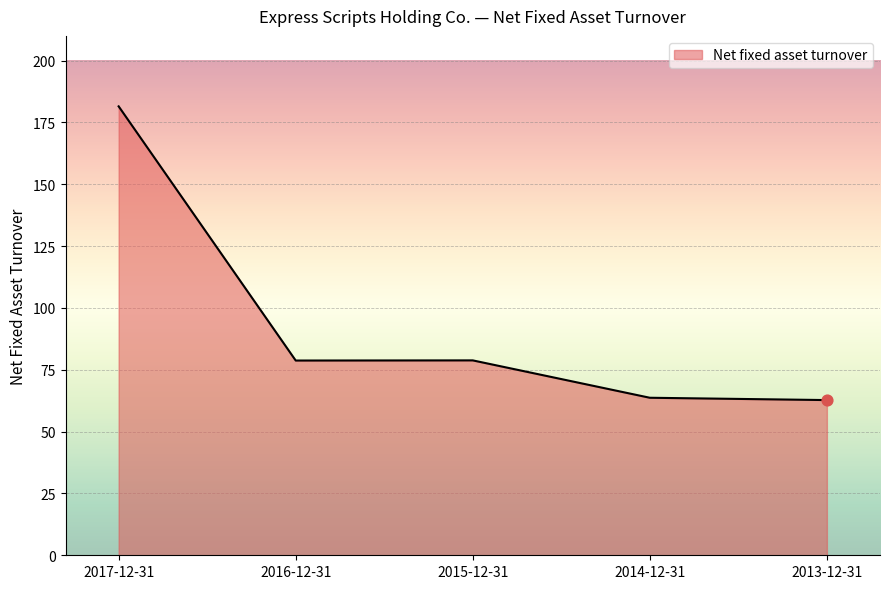

What is the ratio of the value at 2014-12-31 to the value at 2015-12-31?

0.8